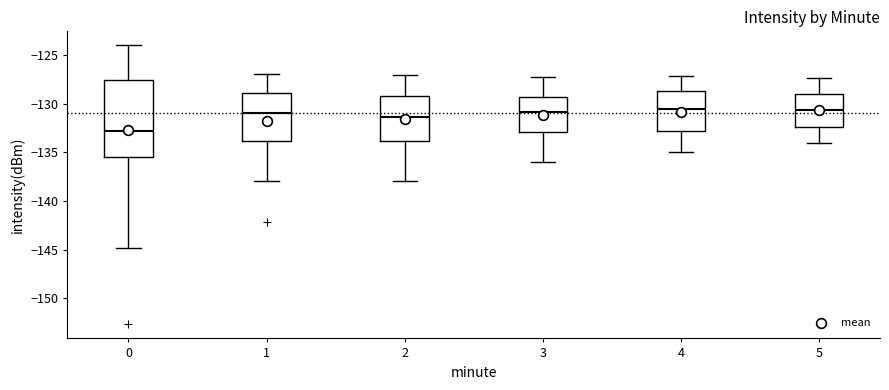

Which box has the lowest median line?

0